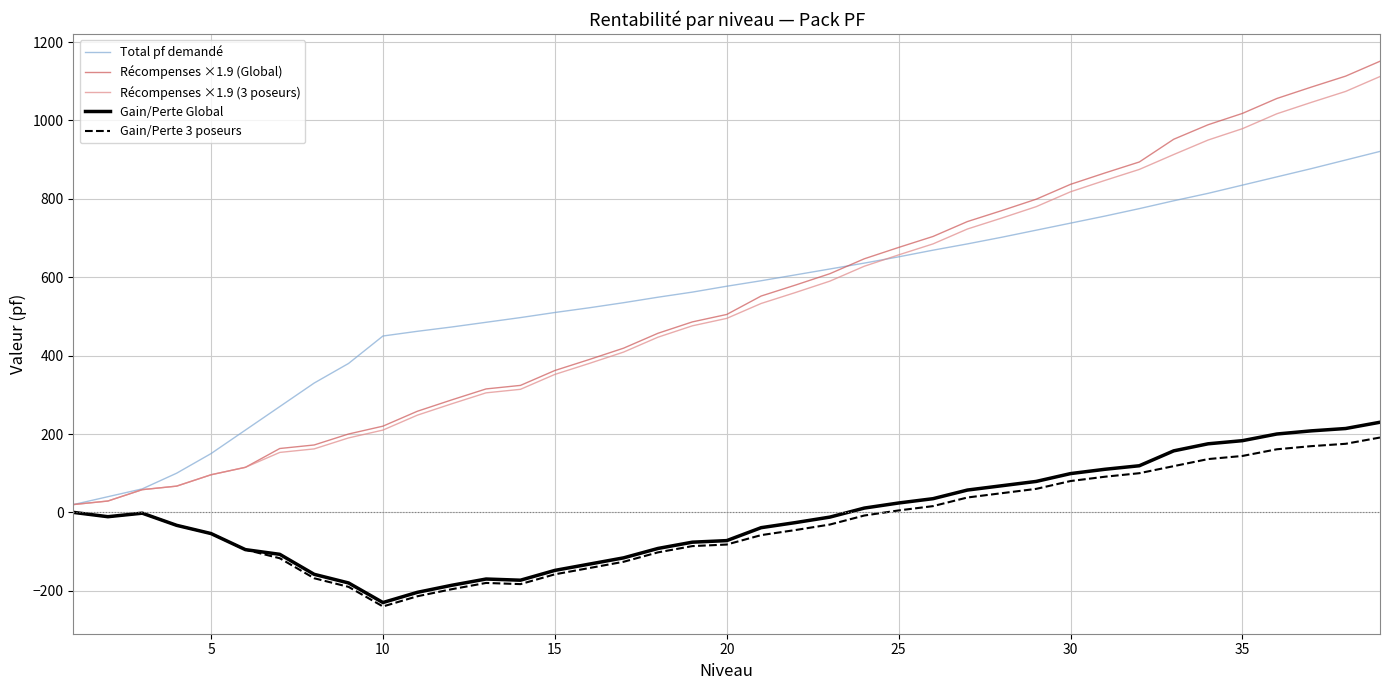

What is the highest value of the Gain/Perte Global series?

230